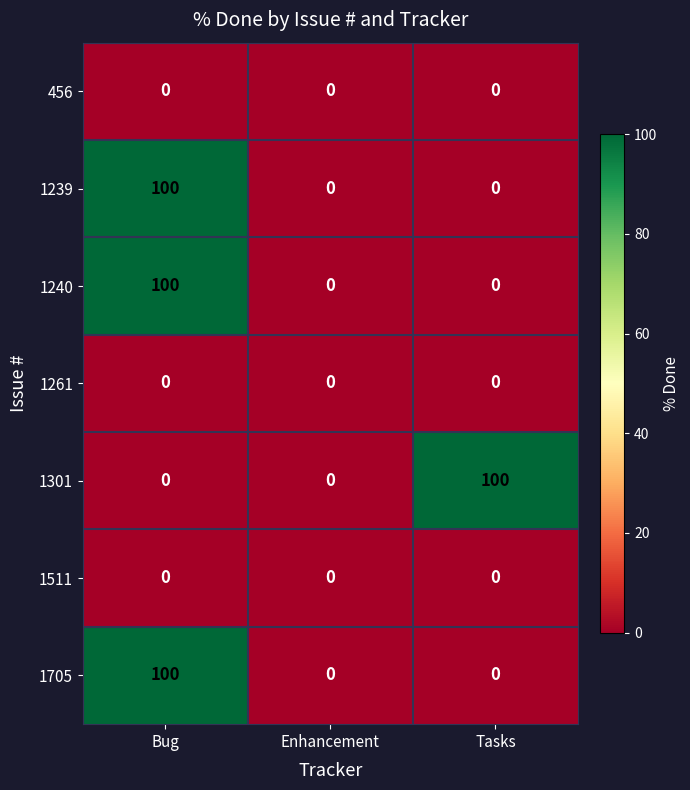

True or false: 1240 has a value of 61 at Tasks.

False